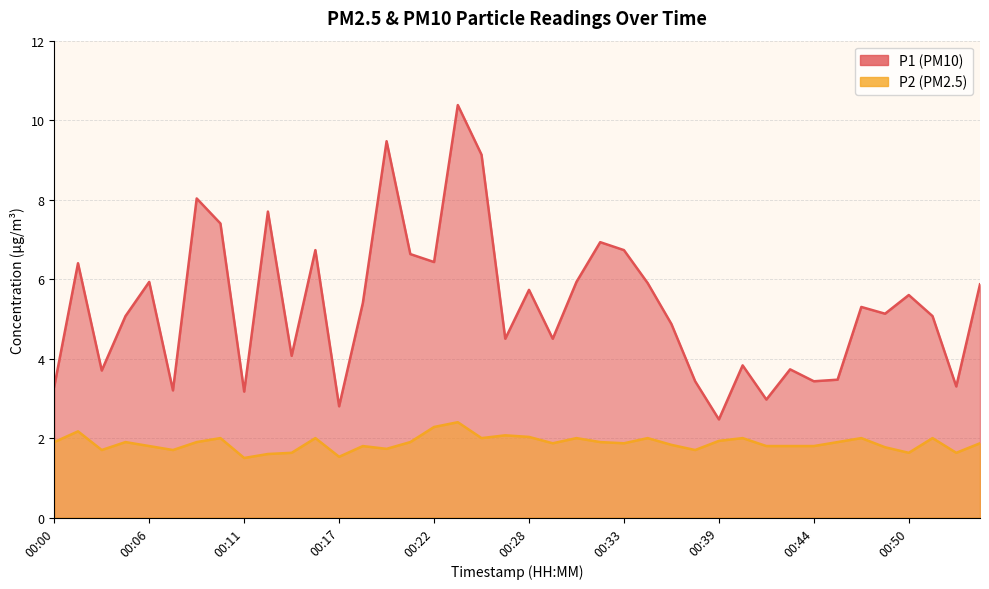

What is the spread (max minus min) of values at 00:07?

1.5